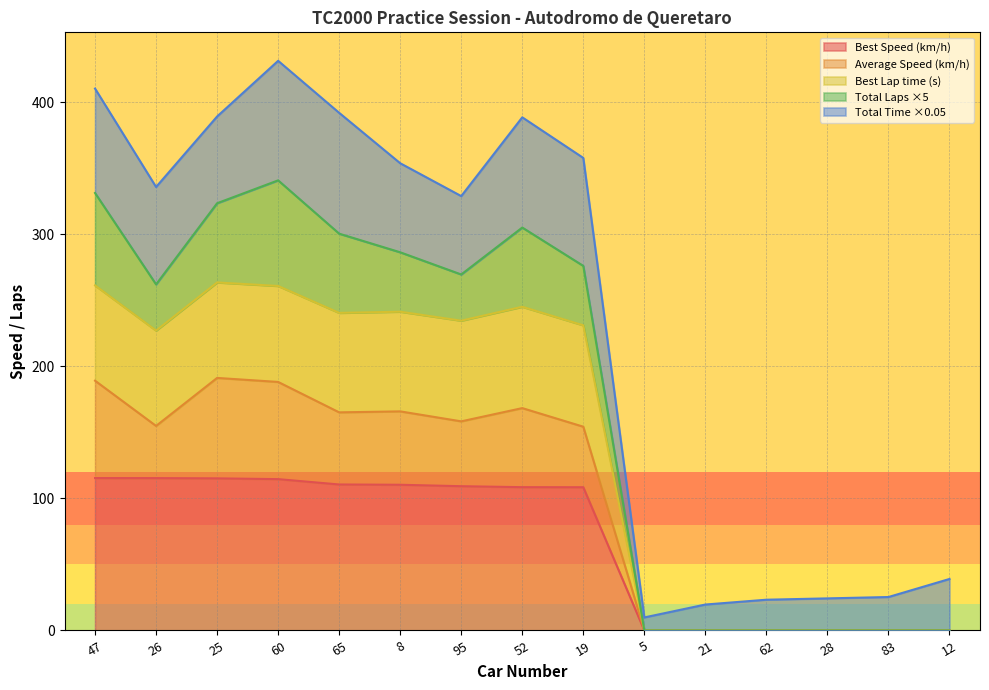

True or false: Average Speed has more than 0 points higher than both neighbors.

True